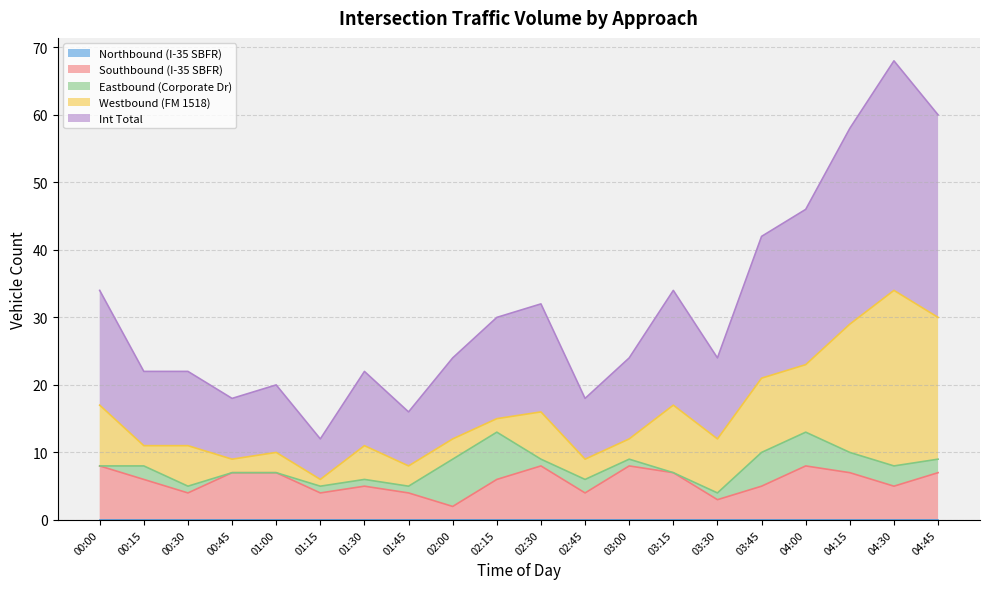

Which category has the highest value in the Westbound (FM 1518) series?

04:30